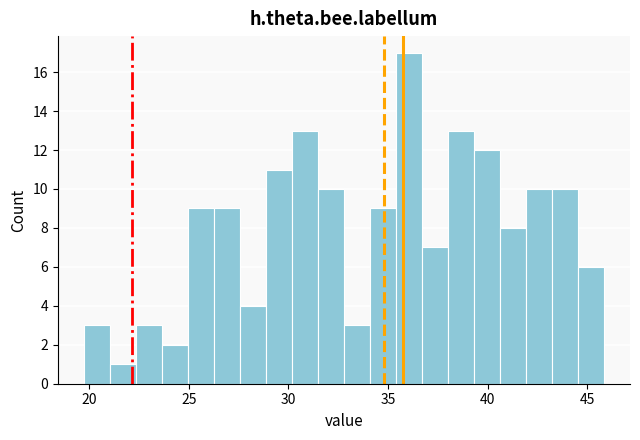

Read against the x-axis, roughly where is the centre of the tallest bar?

36.0